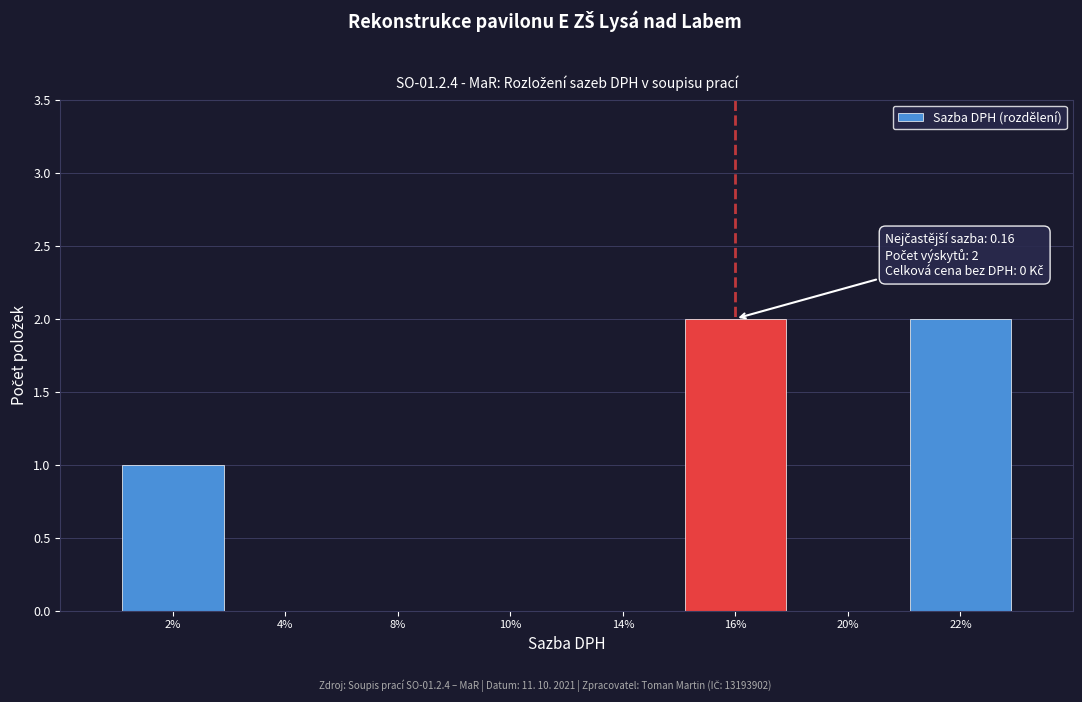

Reading right to left, transcribe all the data shown in this chart.

22%=2	20%=0	16%=2	14%=0	10%=0	8%=0	4%=0	2%=1